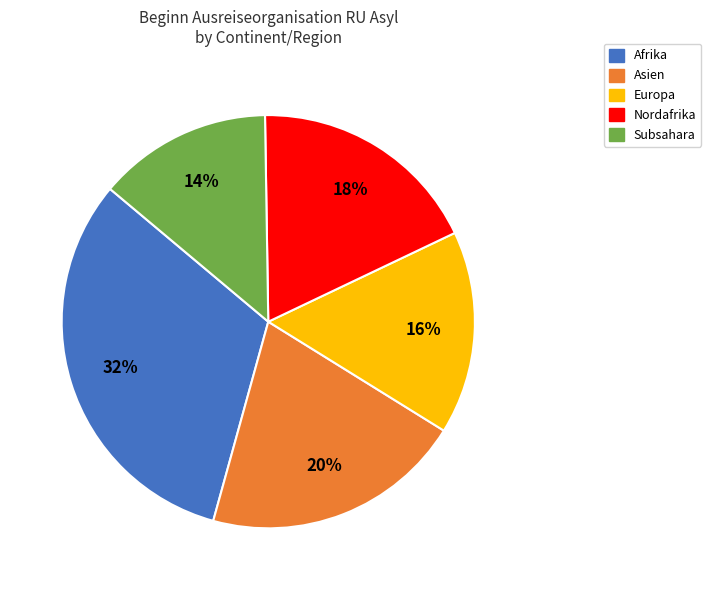

Is it true that Afrika is 32% of the pie?

True